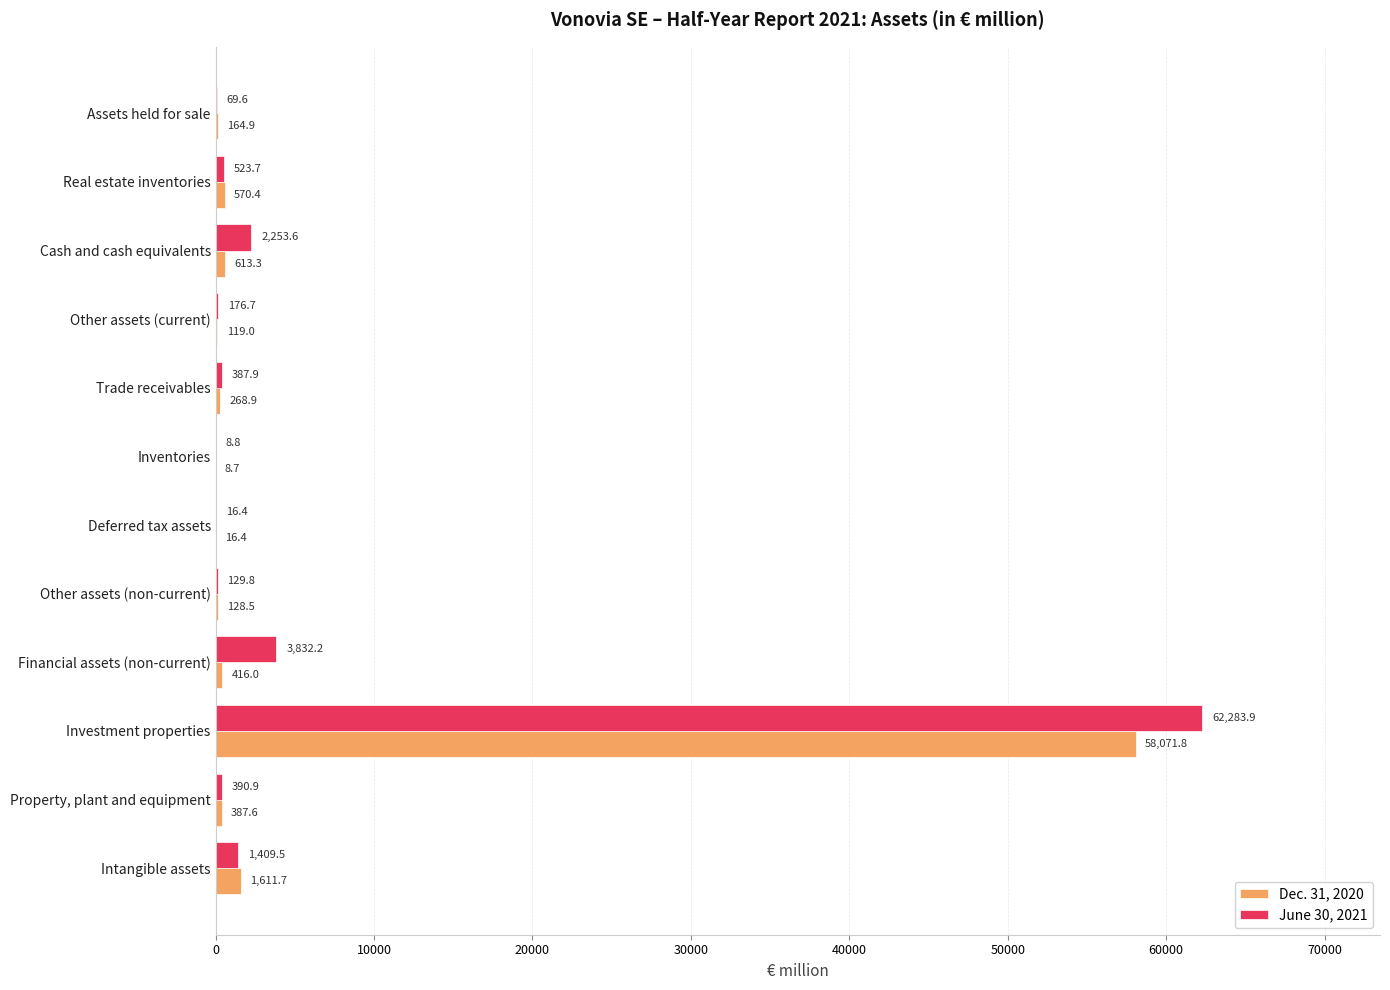

Between Property, plant and equipment and Cash and cash equivalents, which series saw the biggest shift?

June 30, 2021